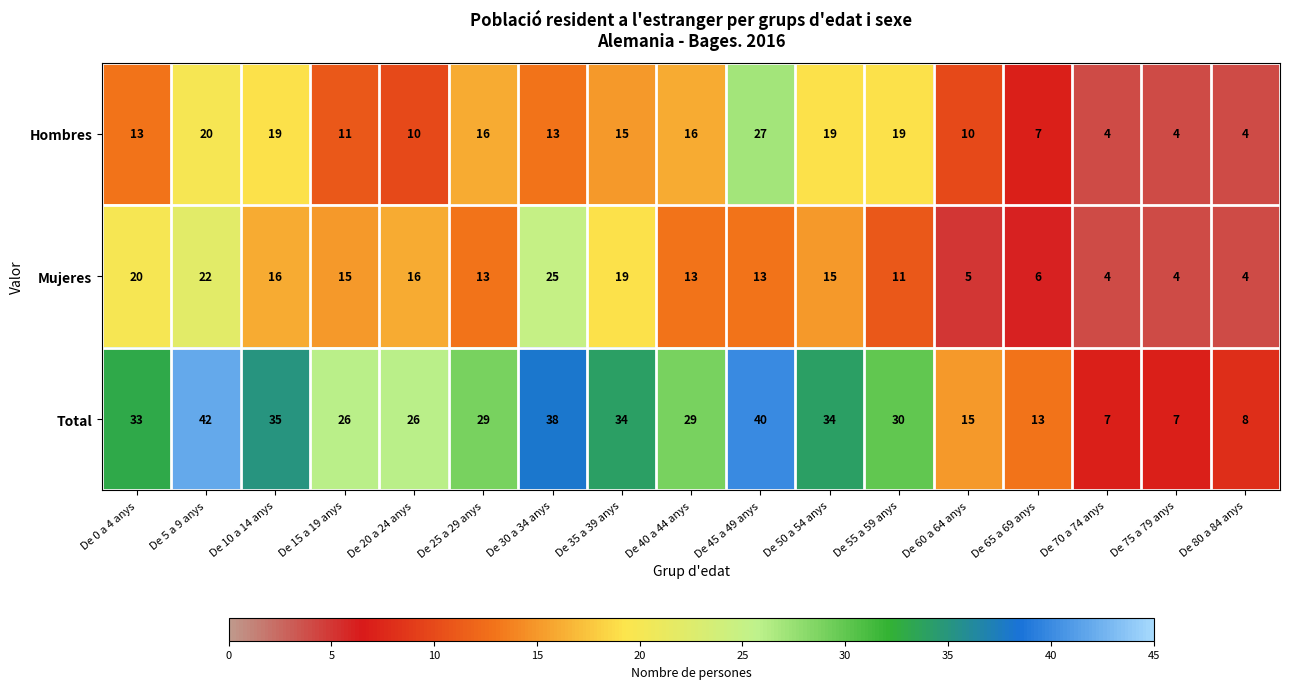

Which category has the highest value in the Hombres series?

De 45 a 49 anys